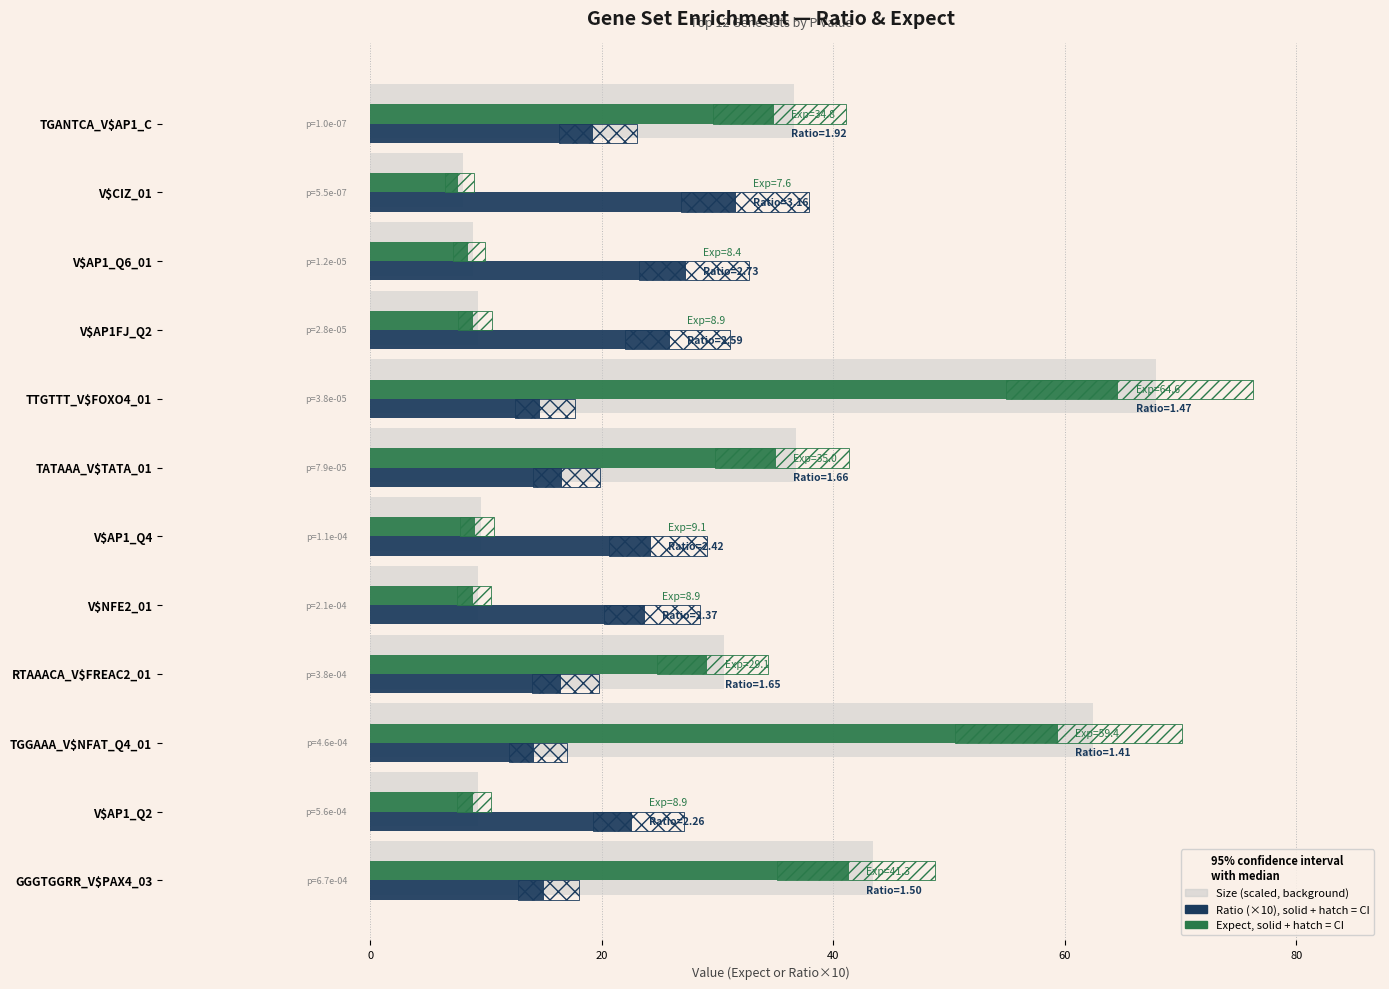

What are all the series names shown in the legend?

Size (scaled), Ratio (×10), Expect